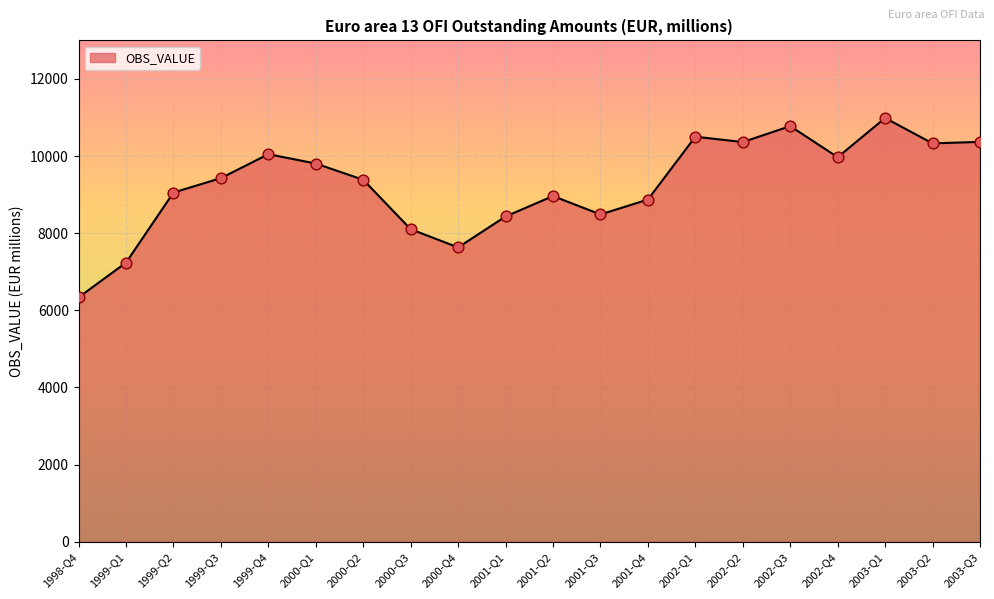

What is the change in value from 2001-Q4 to 2003-Q2?

+1457.3